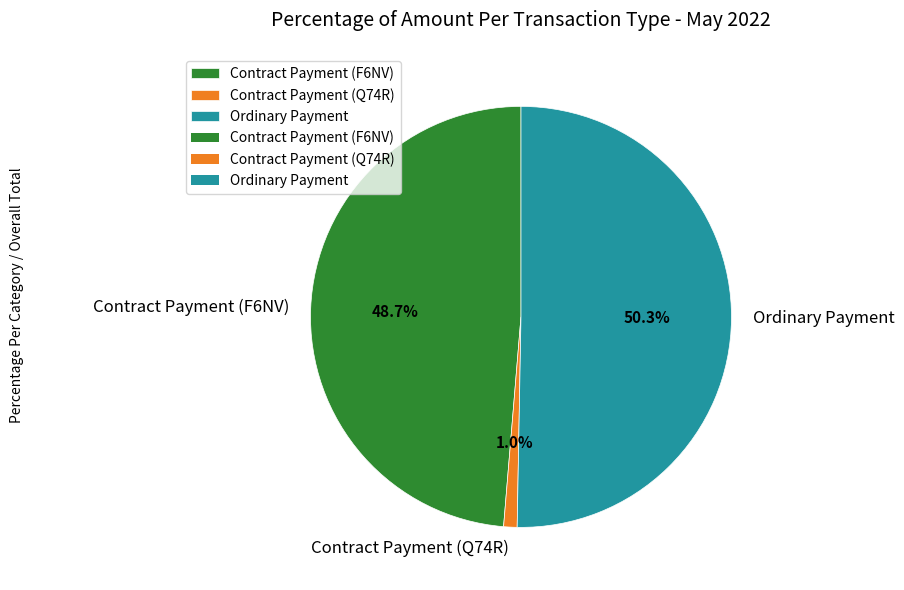

Is Contract Payment (F6NV) the majority of the pie?

No